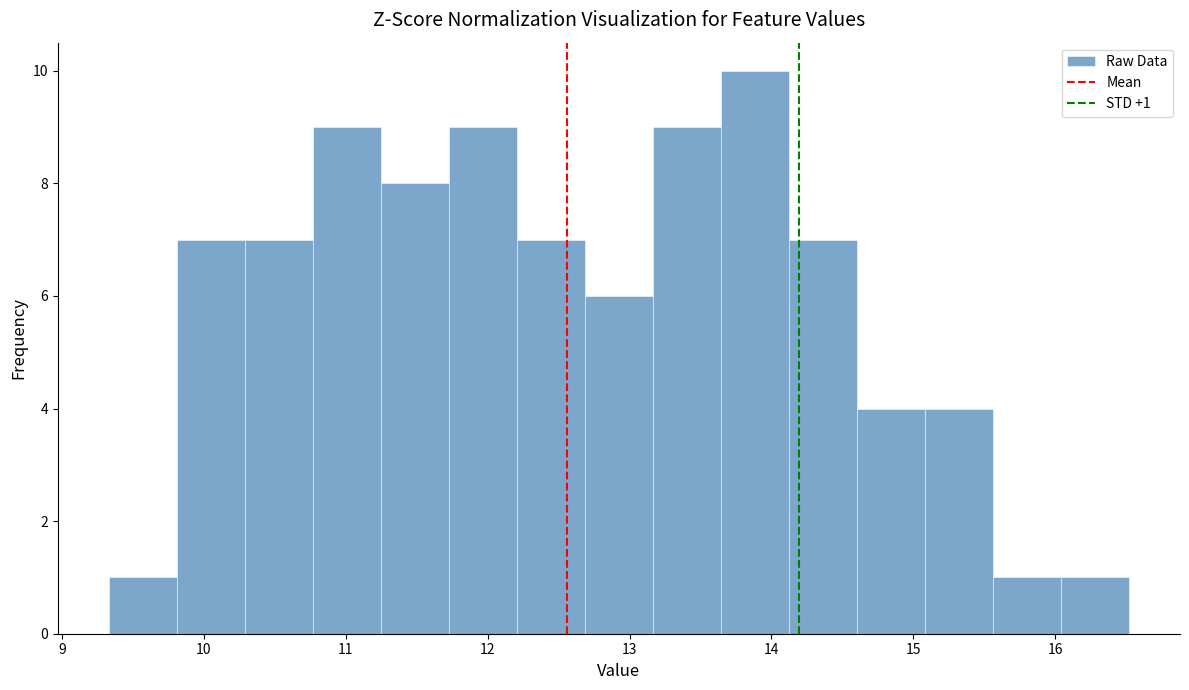

Over which range of the x-axis is the bar tallest?

13.6 to 14.1